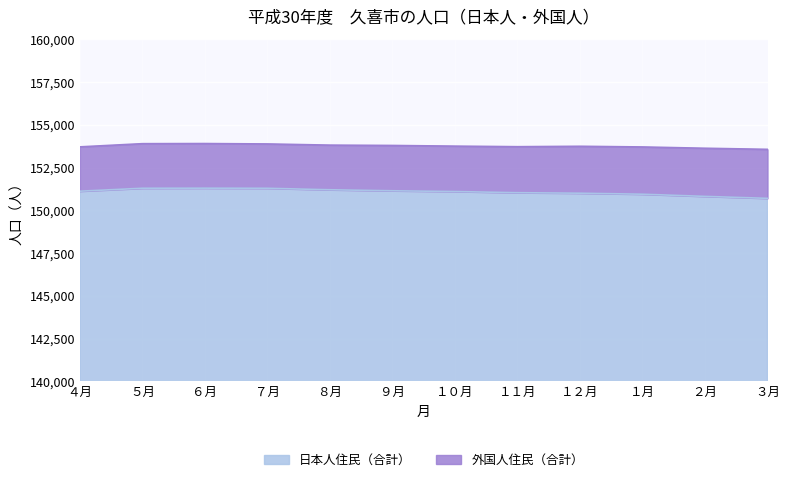

What value does the data have at ３月, to the nearest 50?

150700